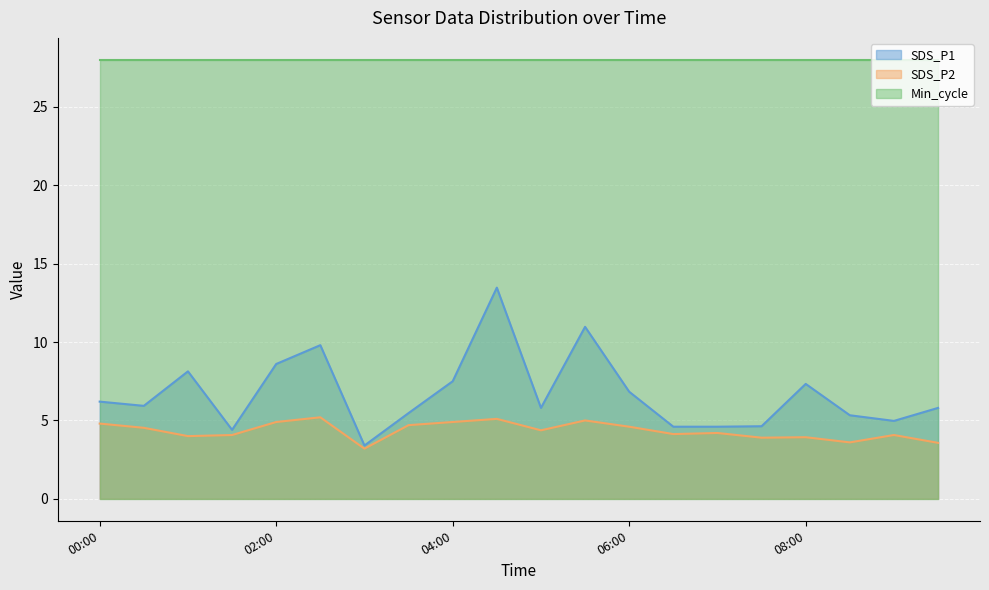

Which category has the highest value in the SDS_P1 series?

04:30